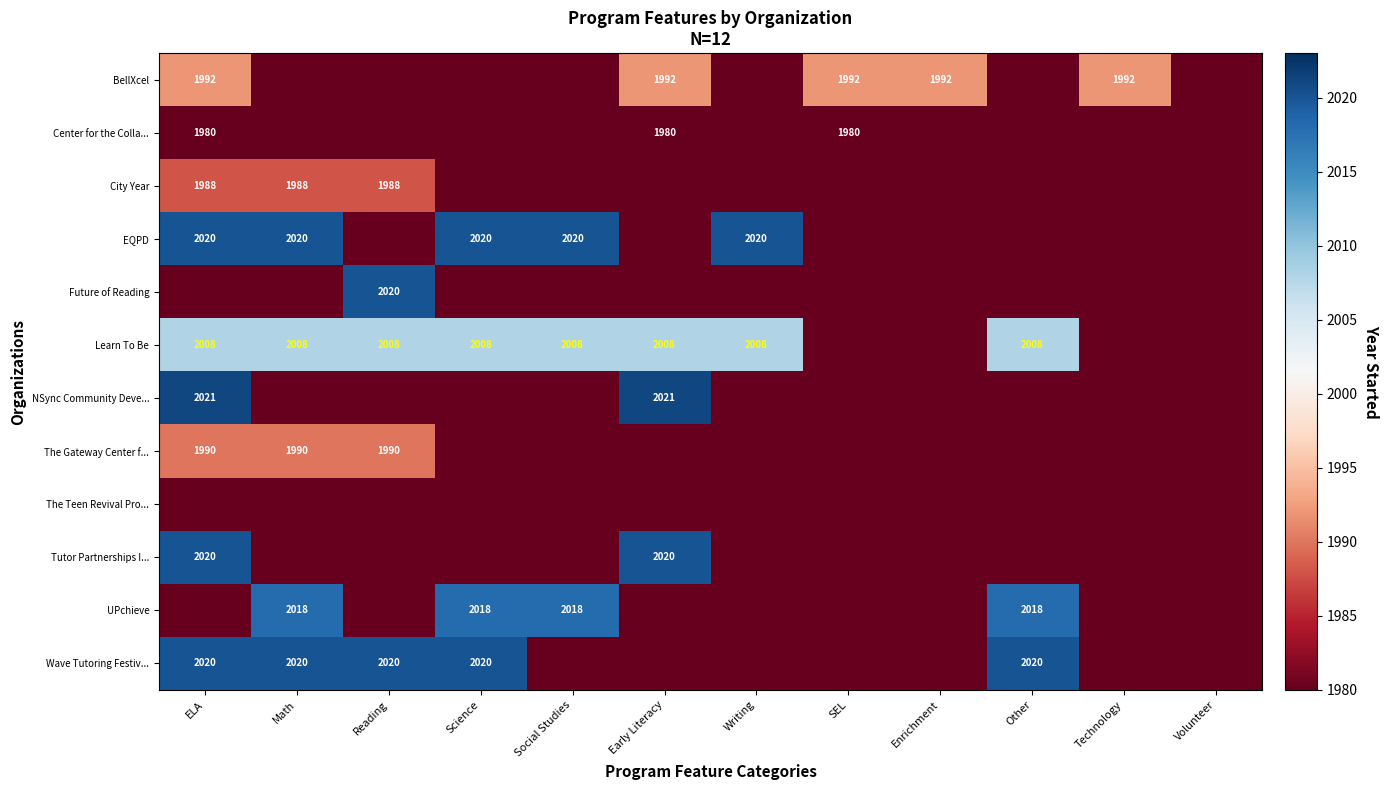

At how many categories does at least one series exceed 1433?

11